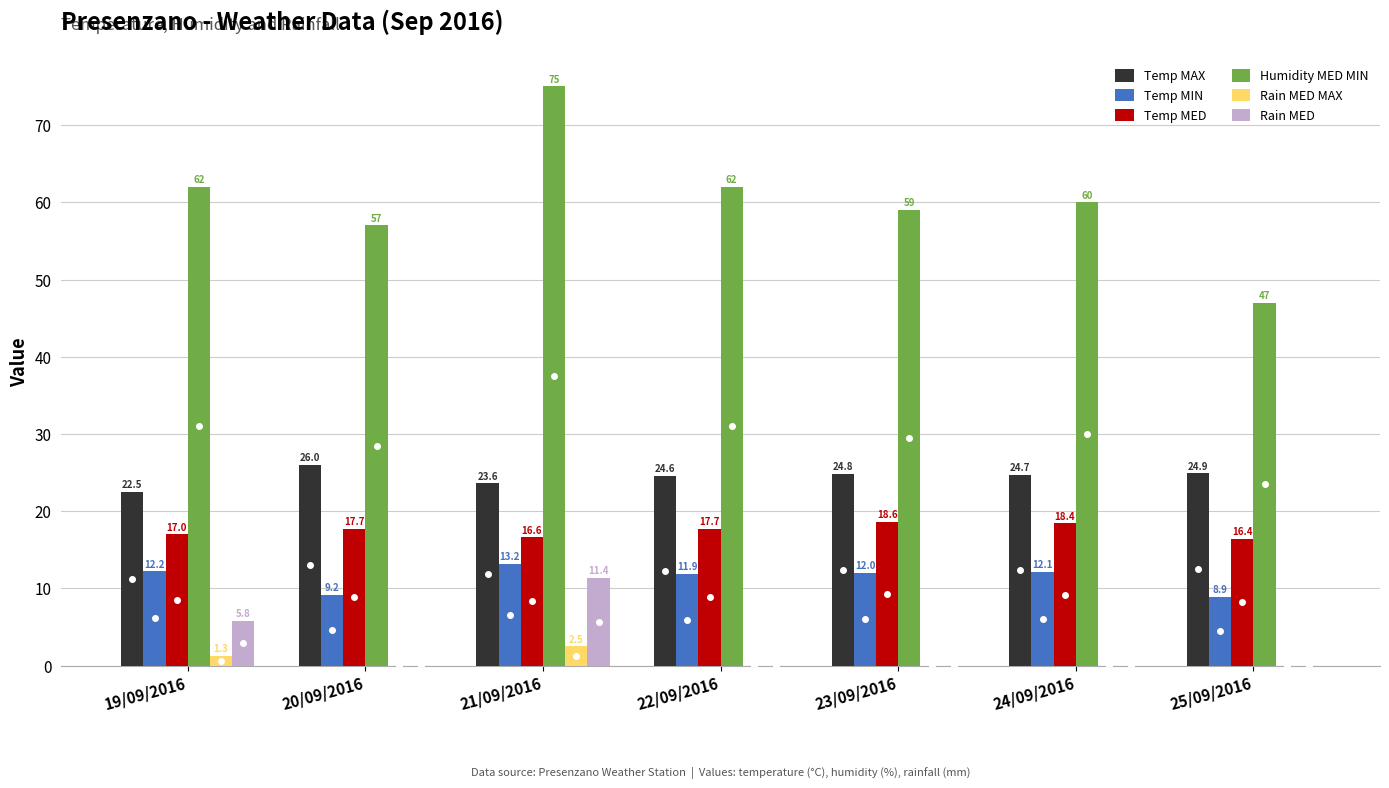

What is the total value across all series at 22/09/2016?

116.2